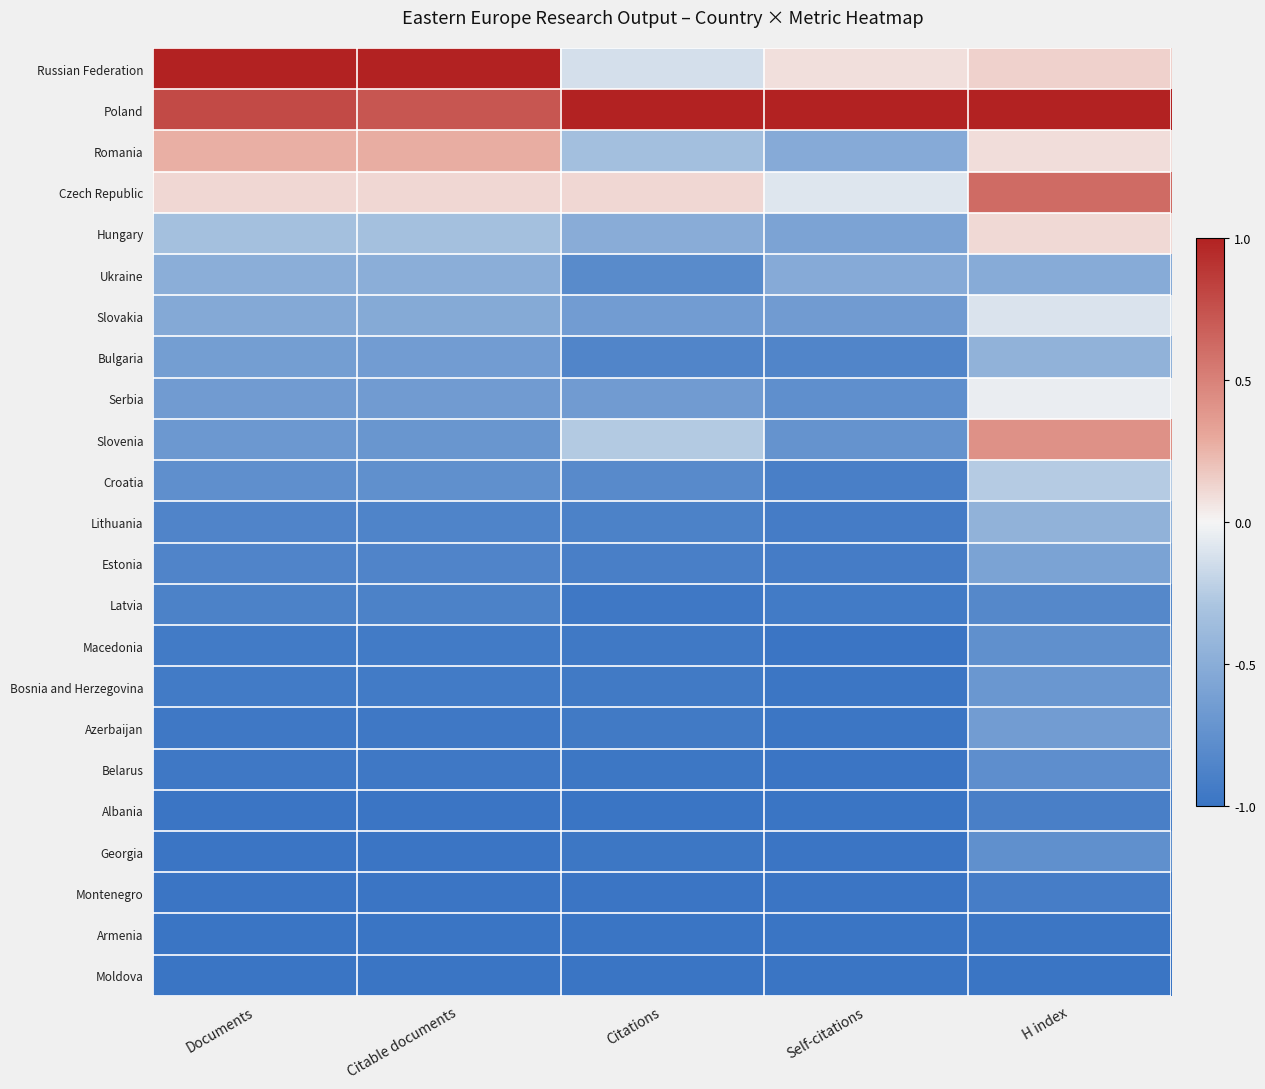

Which series changed the most between Citable documents and Self-citations?

Russian Federation